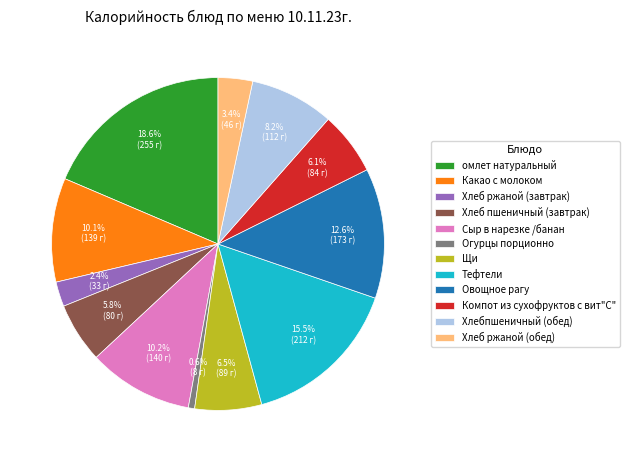

Approximately how many times larger is the value at Компот из сухофруктов с вит"С" compared to Щи?

0.9